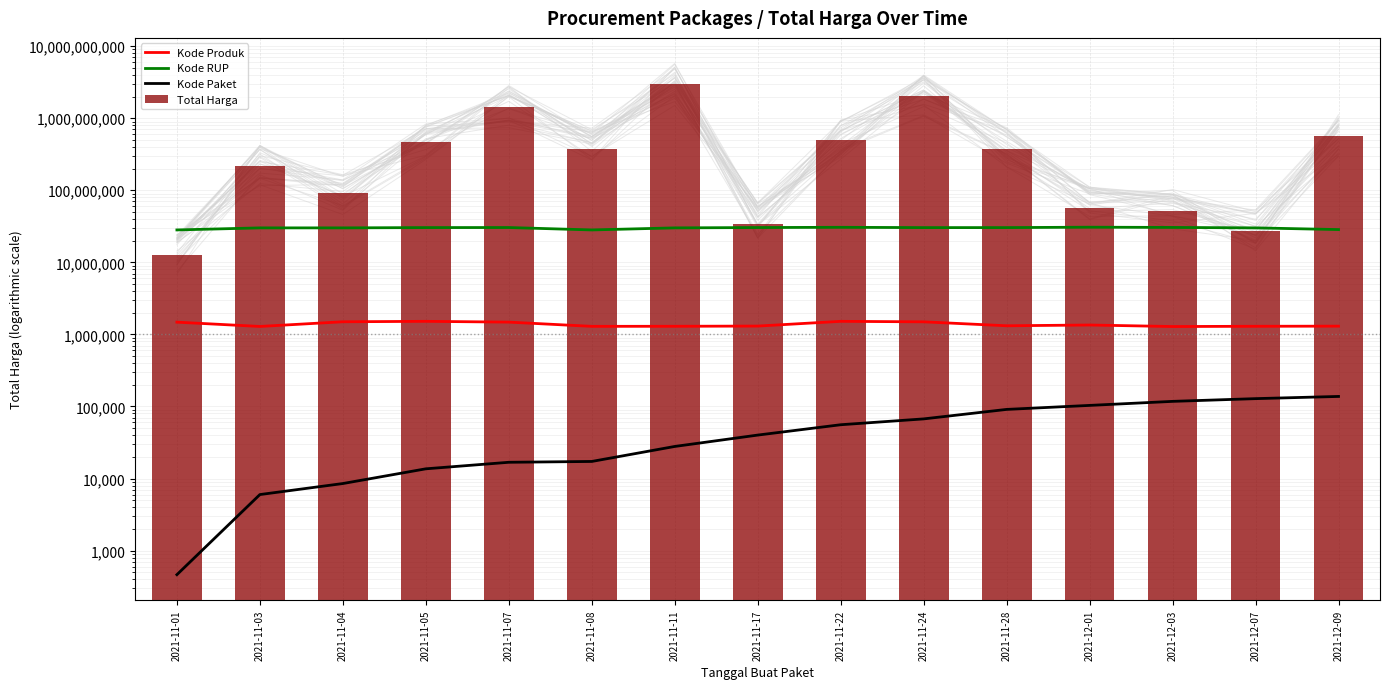

Reading right to left, transcribe all the data shown in this chart.

Kode Produk: 2021-12-09=1302598	2021-12-07=1297110	2021-12-03=1286873	2021-12-01=1350905	2021-11-28=1318333	2021-11-24=1495514	2021-11-22=1519260	2021-11-17=1305852	2021-11-11=1297110	2021-11-08=1294388	2021-11-07=1481562	2021-11-05=1519264	2021-11-04=1498322	2021-11-03=1290116	2021-11-01=1479674
Kode RUP: 2021-12-09=28497118	2021-12-07=30089034	2021-12-03=30527421	2021-12-01=30745112	2021-11-28=30363247	2021-11-24=30352738	2021-11-22=30636058	2021-11-17=30416731	2021-11-11=30089034	2021-11-08=28171469	2021-11-07=30428912	2021-11-05=30372232	2021-11-04=30089034	2021-11-03=30089034	2021-11-01=28171087
Kode Paket: 2021-12-09=137876	2021-12-07=128516	2021-12-03=117783	2021-12-01=103541	2021-11-28=91101	2021-11-24=67279	2021-11-22=55826	2021-11-17=40112	2021-11-11=27891	2021-11-08=17272	2021-11-07=16823	2021-11-05=13652	2021-11-04=8530	2021-11-03=5997	2021-11-01=464
Total Harga: 2021-12-09=559971000	2021-12-07=27412000	2021-12-03=51601000	2021-12-01=56152800	2021-11-28=373404000	2021-11-24=2044527100	2021-11-22=493000000	2021-11-17=34292000	2021-11-11=2938994440	2021-11-08=370565800	2021-11-07=1425867900	2021-11-05=464002100	2021-11-04=90672075	2021-11-03=215543270	2021-11-01=12787500